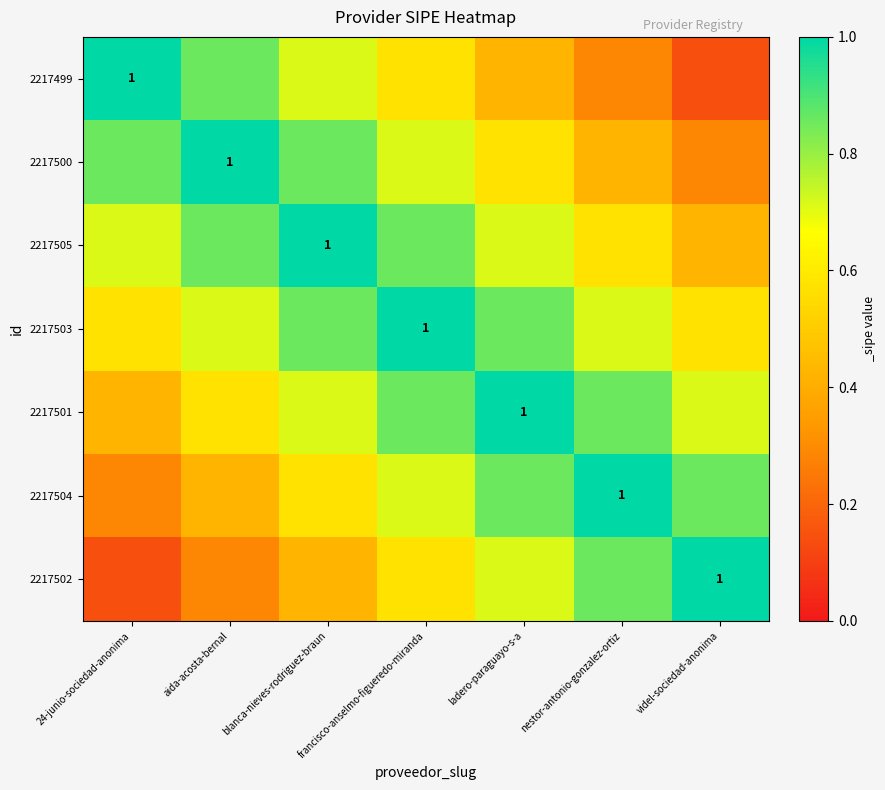

What is the difference between the maximum and minimum values in the 2217500 series?

0.7